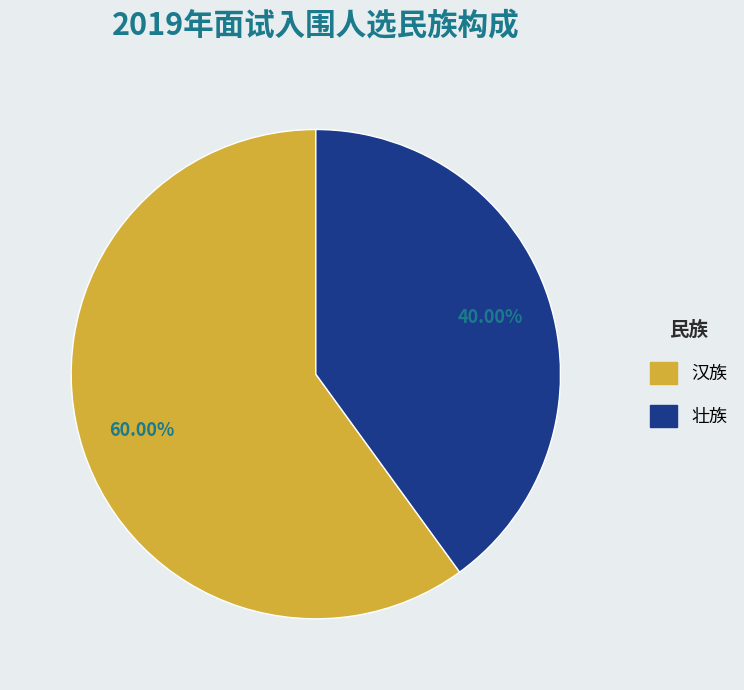

To the nearest percent, what is the difference between the largest and smallest slice percentages?

20%